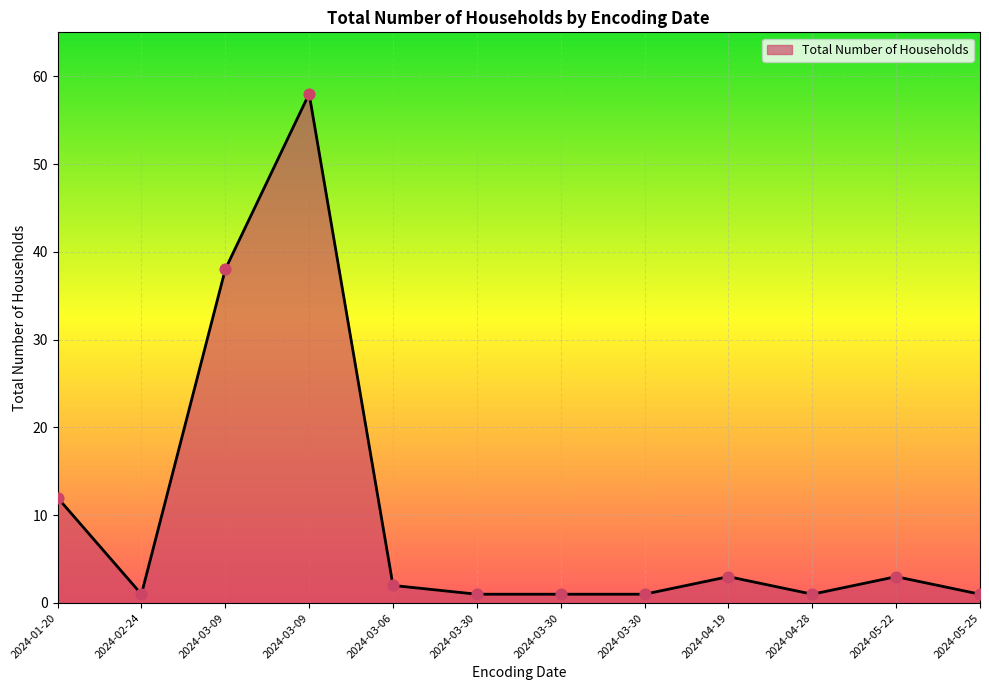

Approximately how many times larger is the value at 2024-03-06 compared to 2024-03-30?

2.0